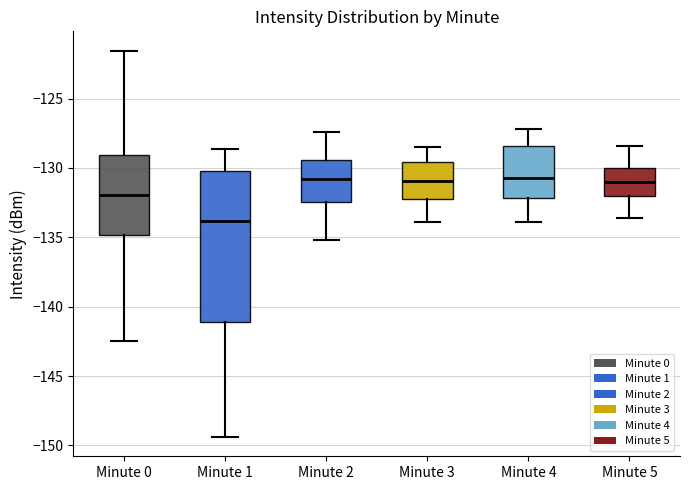

Reading left to right, transcribe this box plot: for each box, give where its median line is, the range the box spans, and where its two whiskers end, as read against the y-axis. The values are not printed on the chart, so give them approximately, as read against the axis.

Minute 0: median -132.0, box -135.0 to -129.0, whiskers -142.5 to -121.5
Minute 1: median -134.0, box -141.0 to -130.0, whiskers -149.5 to -128.5
Minute 2: median -131.0, box -132.5 to -129.5, whiskers -135.0 to -127.5
Minute 3: median -131.0, box -132.0 to -129.5, whiskers -134.0 to -128.5
Minute 4: median -130.5, box -132.0 to -128.5, whiskers -134.0 to -127.0
Minute 5: median -131.0, box -132.0 to -130.0, whiskers -133.5 to -128.5